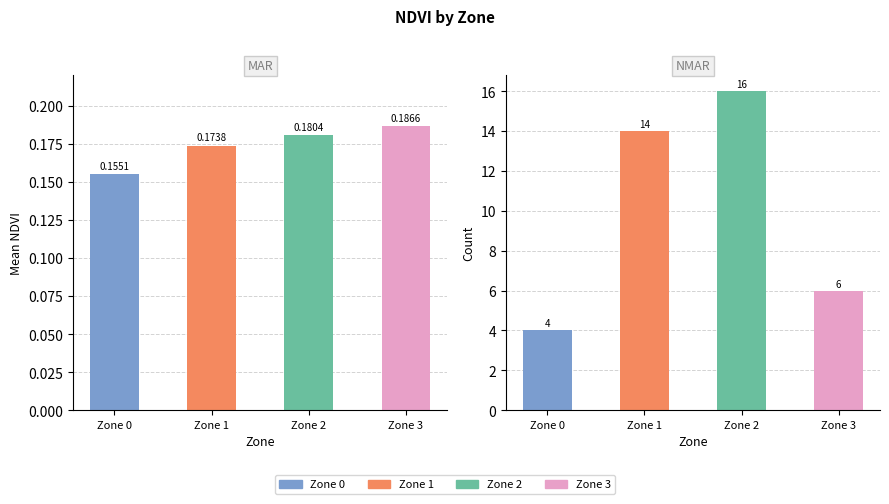

What is the value of the Mean NDVI bar at the 2nd from the left?

0.2